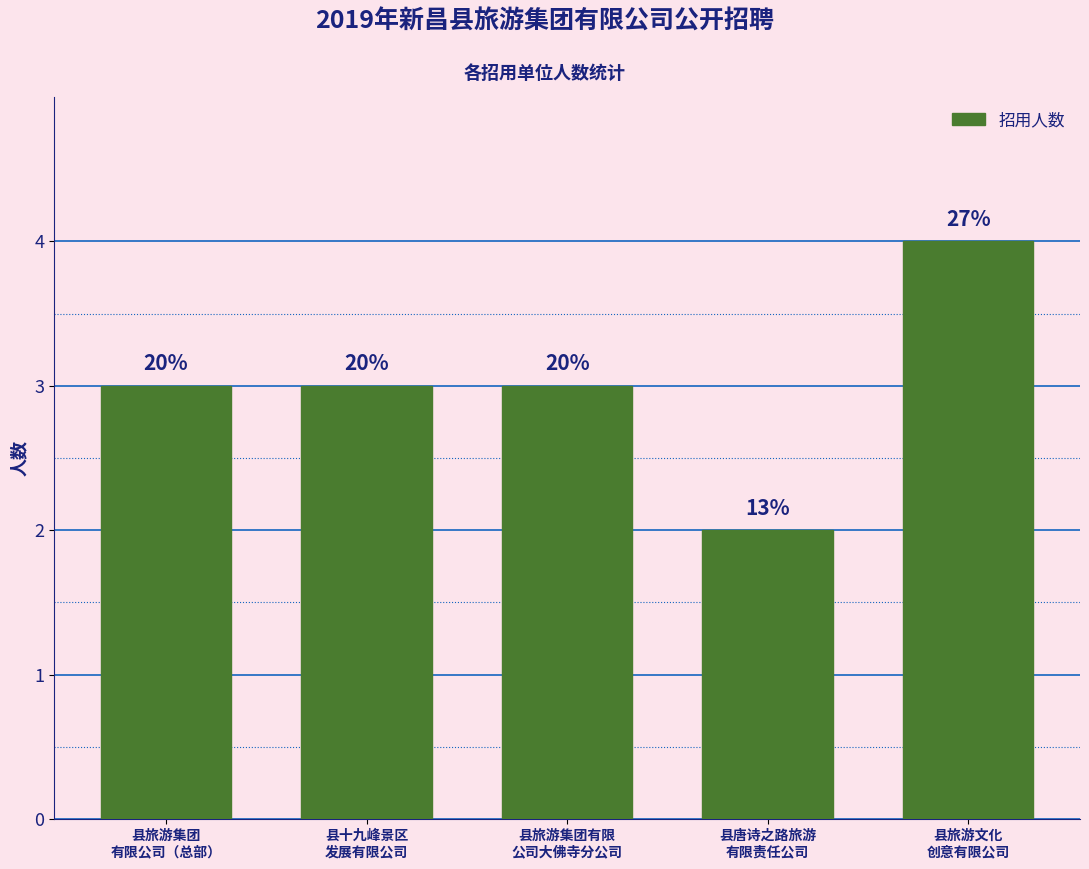

Are the bars horizontal?

No